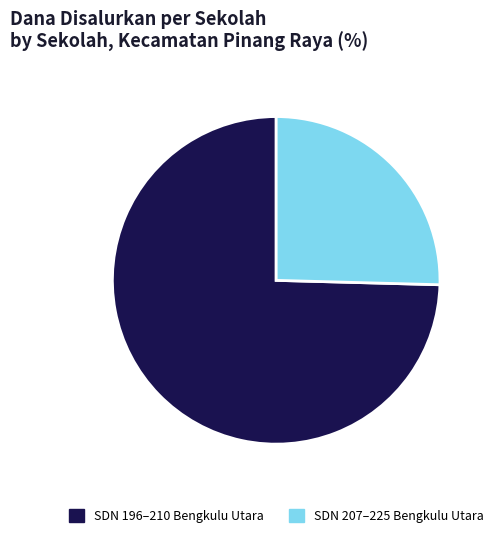

Count the number of slices in the pie.

2